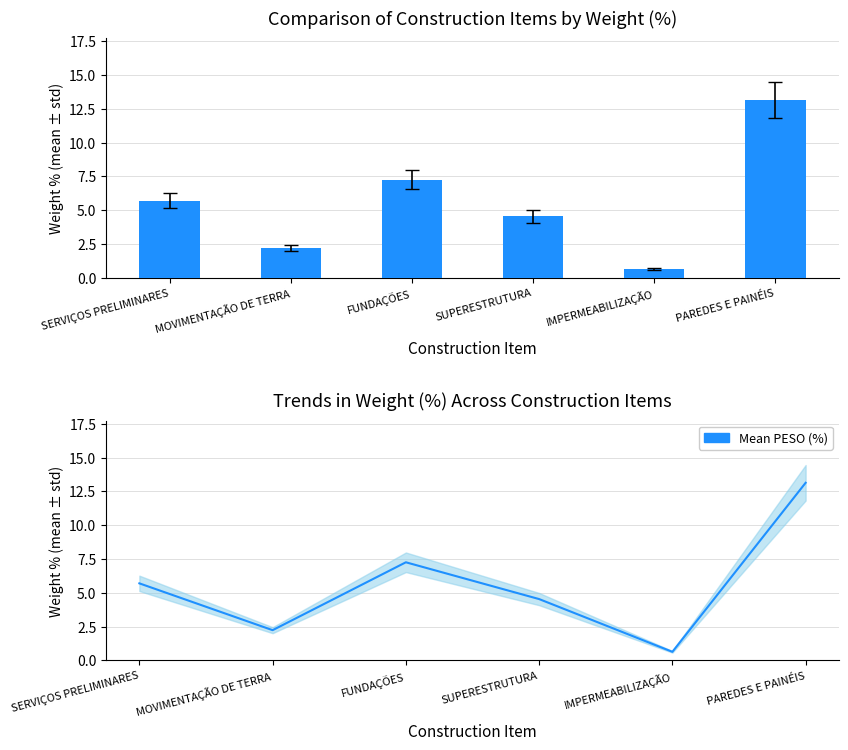

The Mean PESO (%) series shows 3.8 at MOVIMENTAÇÃO DE TERRA. True or false?

False